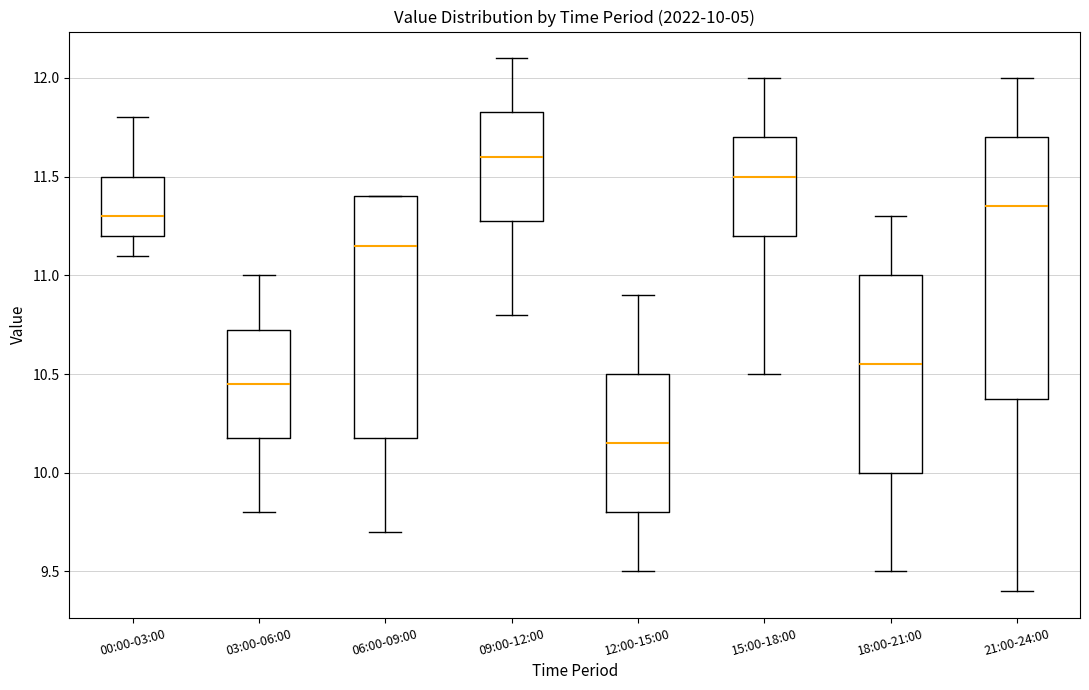

Comparing the boxes themselves (not the whiskers), which one is the tallest?

21:00-24:00